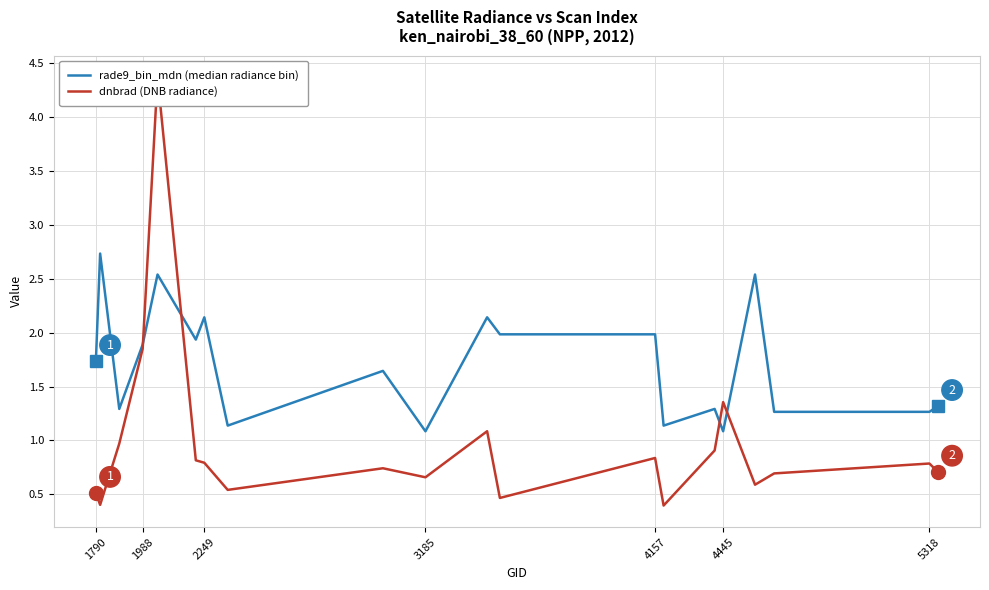

At how many categories does at least one series exceed 2?

5